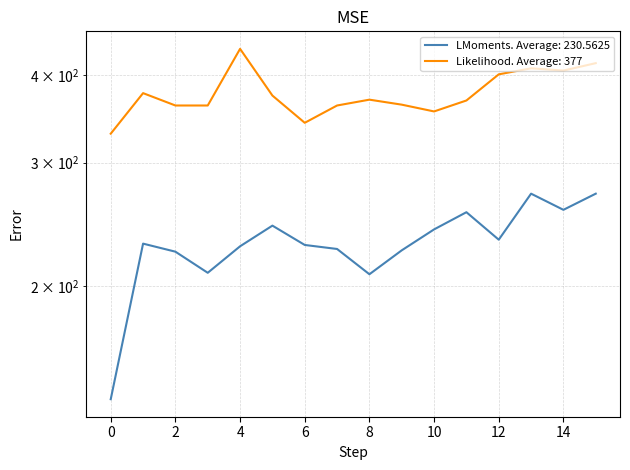

What is the minimum value shown in the chart?

138